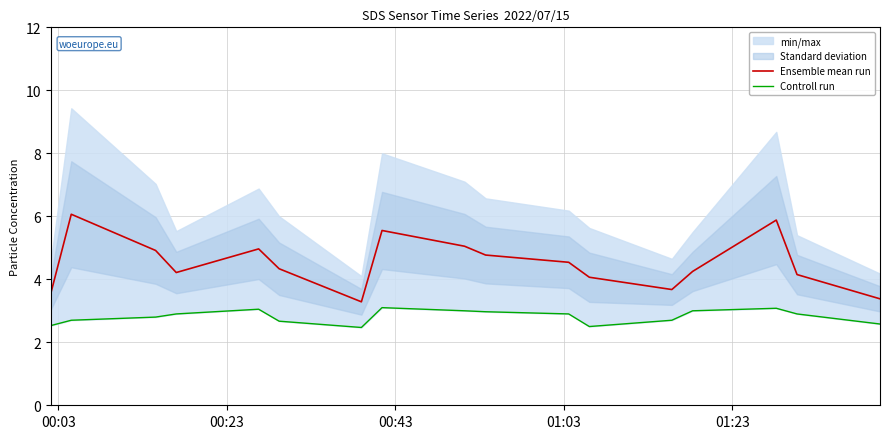

What is the lowest value of the Ensemble mean run series?

3.3